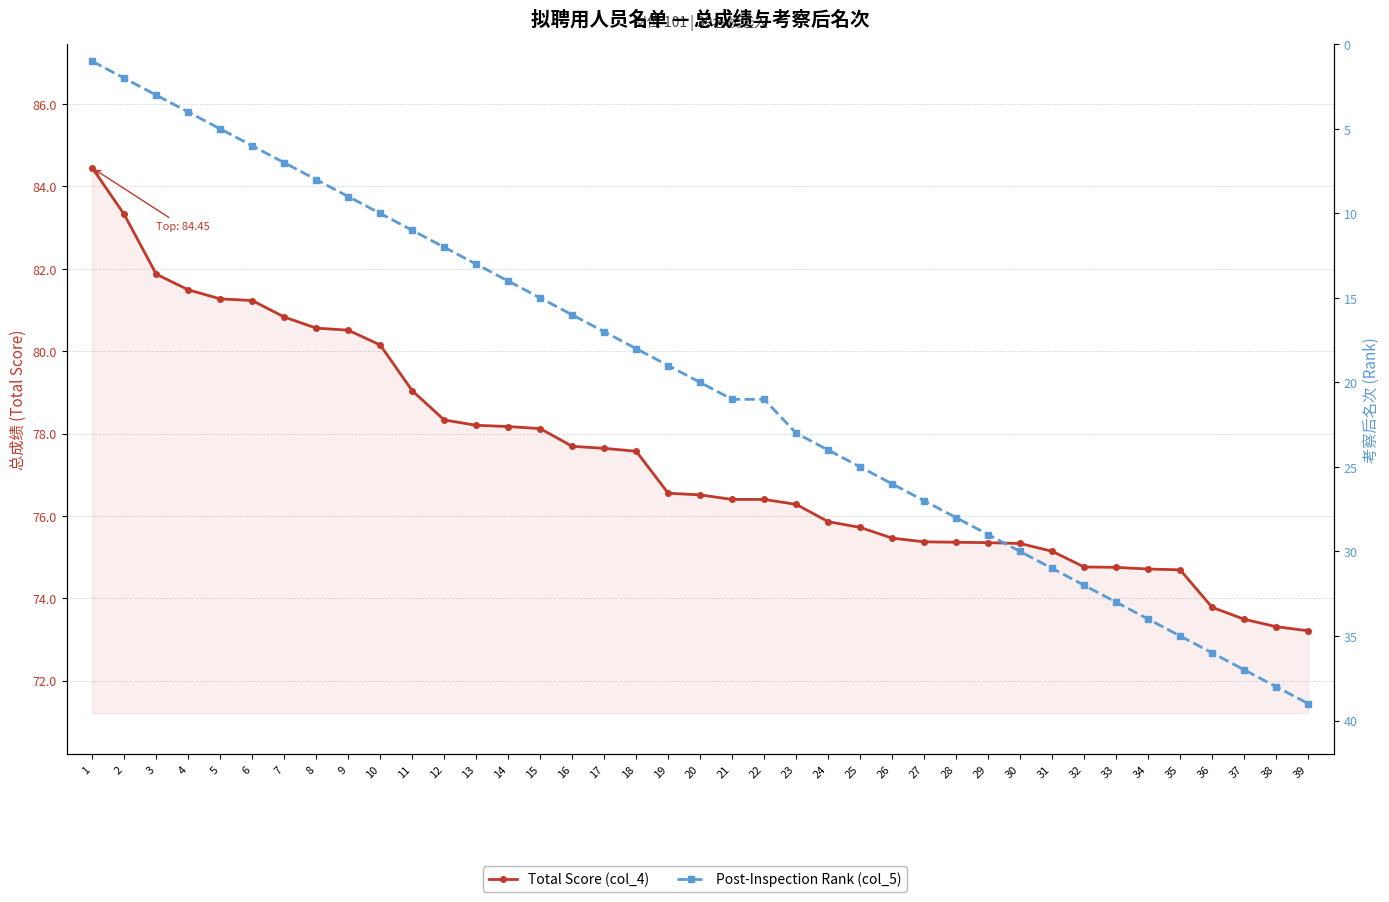

What is the total value across all series at 11?

90.0